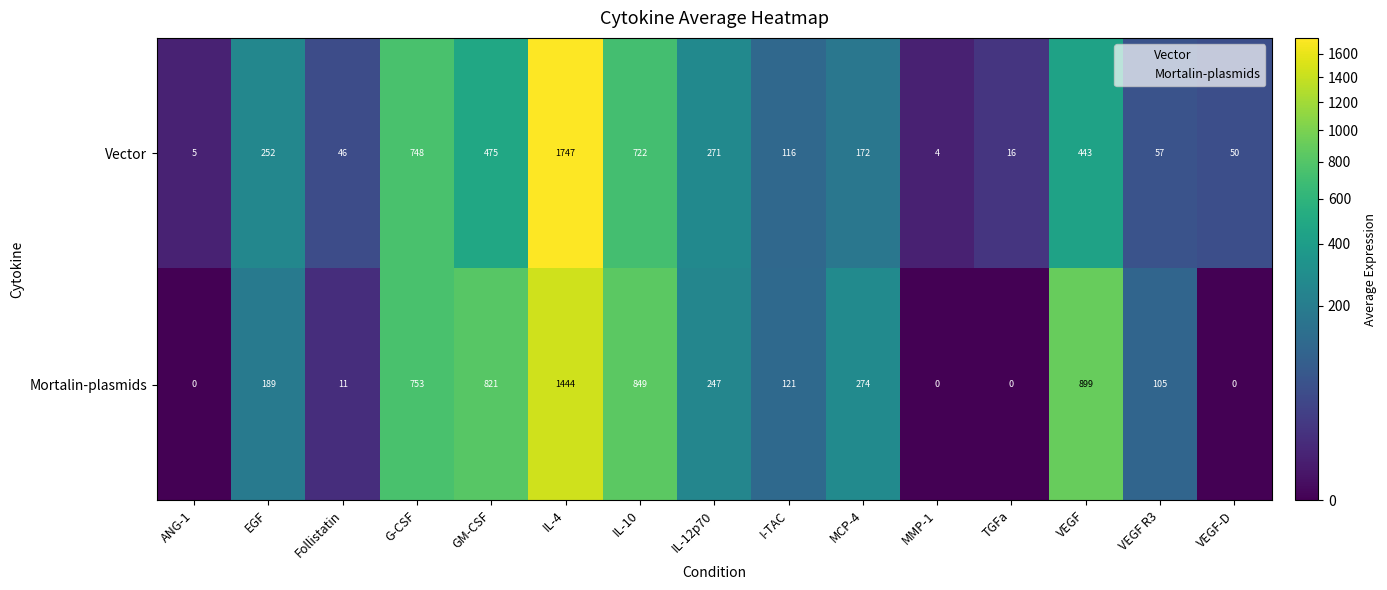

At how many categories does at least one series exceed 1403?

1